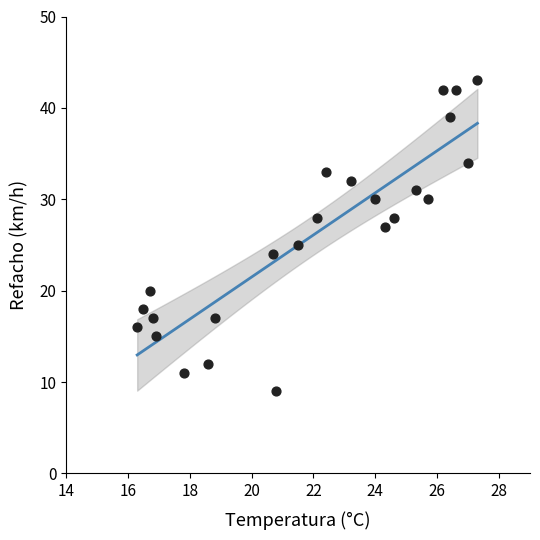

What is the range of Y values (max minus min)?

34